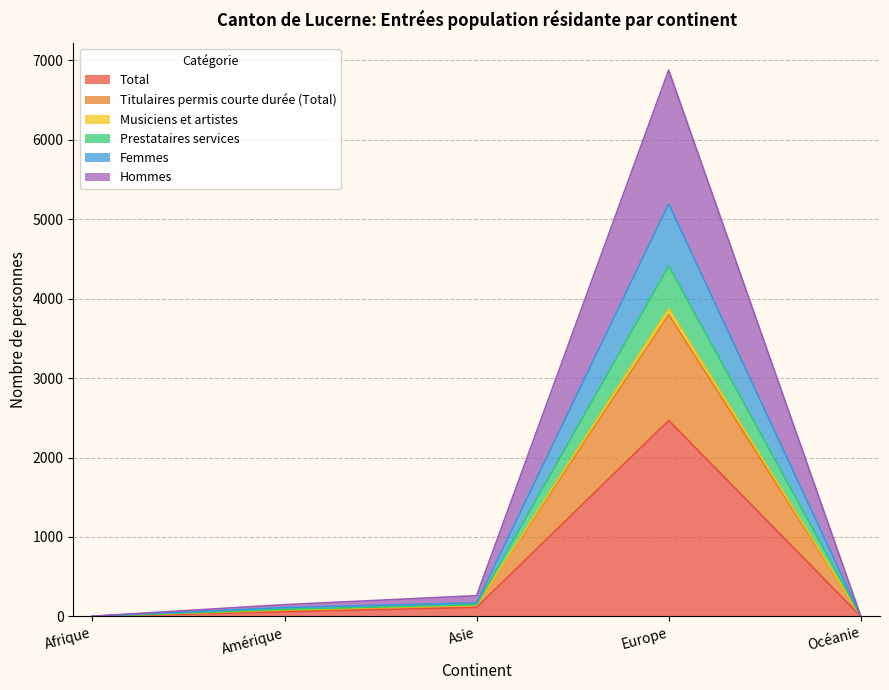

True or false: Femmes and Total intersect in this chart.

False